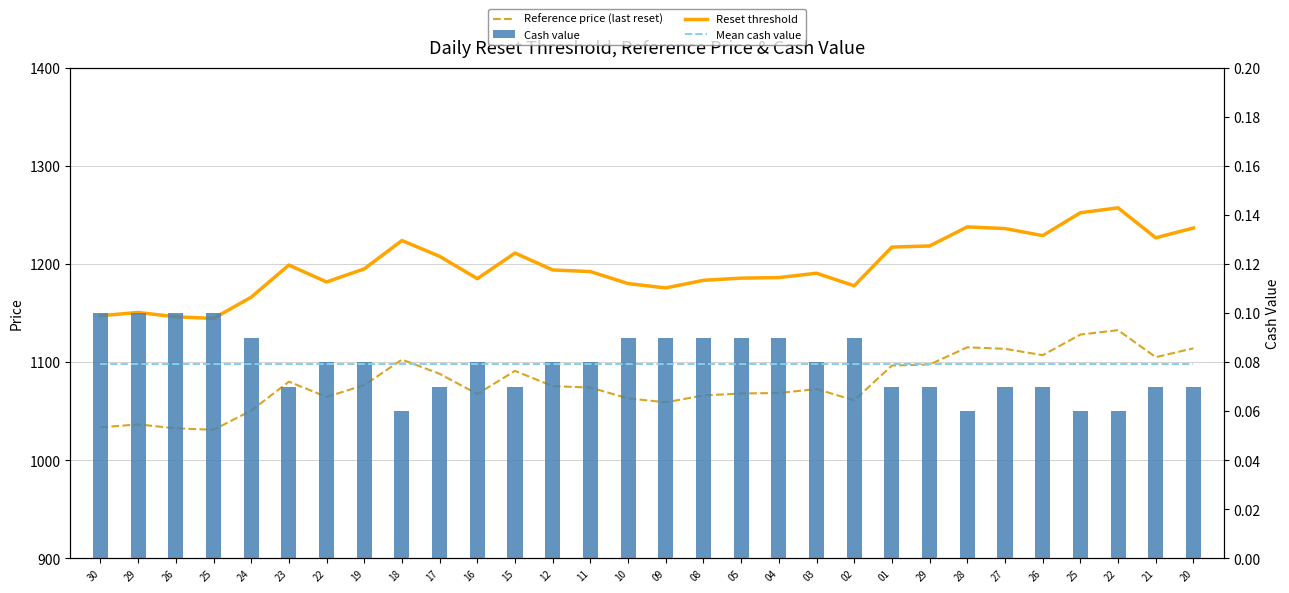

Which series has the widest spread of values?

Reset threshold